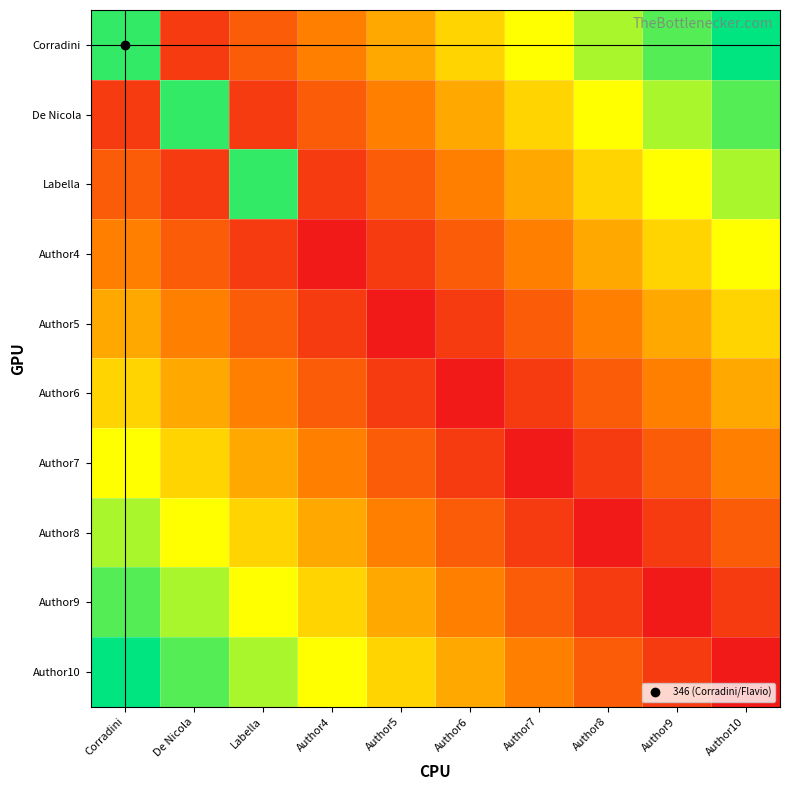

What is the greatest value displayed?

370